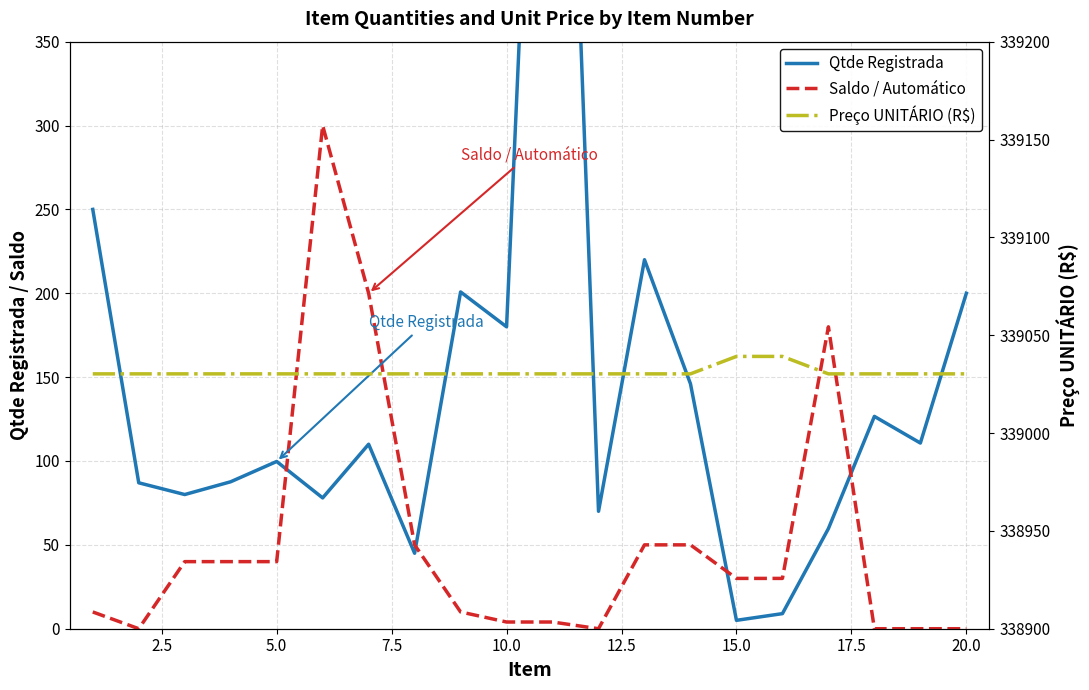

What is the average value of the Preço UNITÁRIO (R$) series?

339031.1